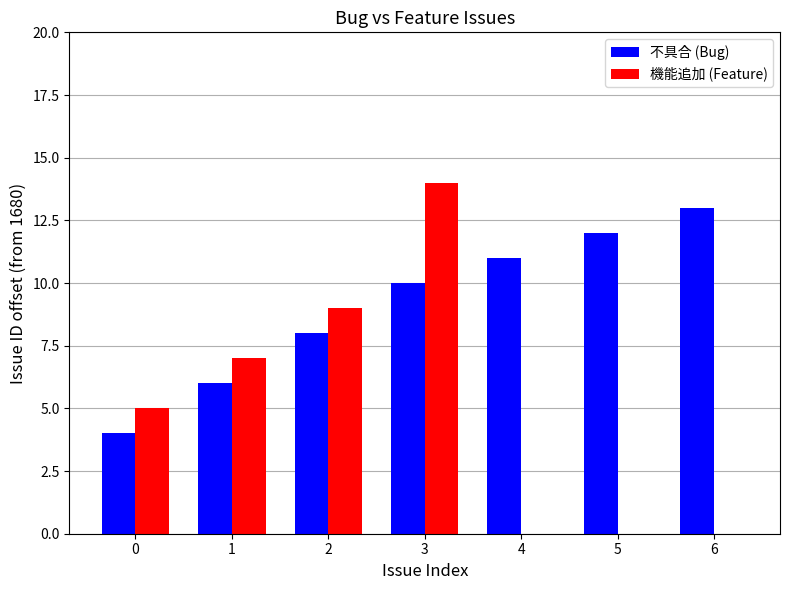

What is the greatest value displayed?

14